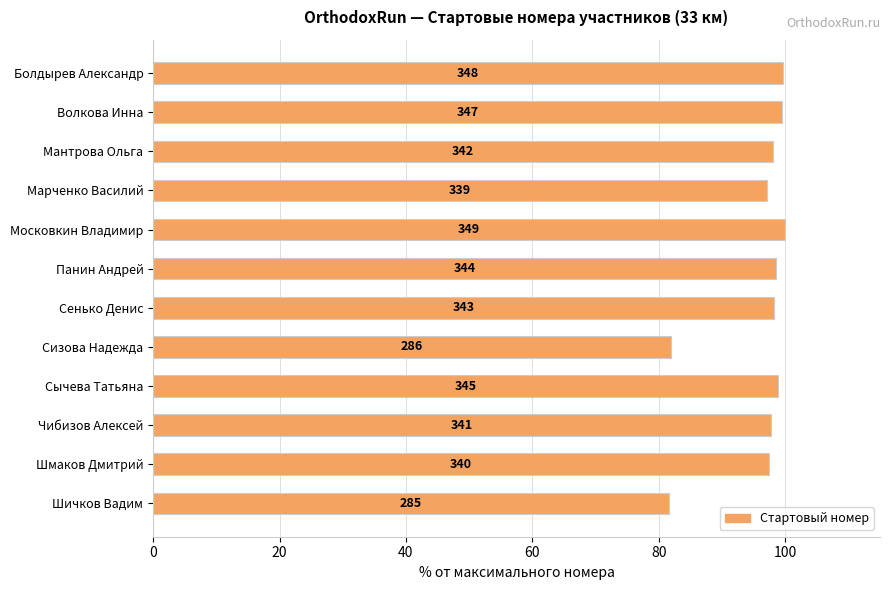

What is the smallest value displayed?

81.7